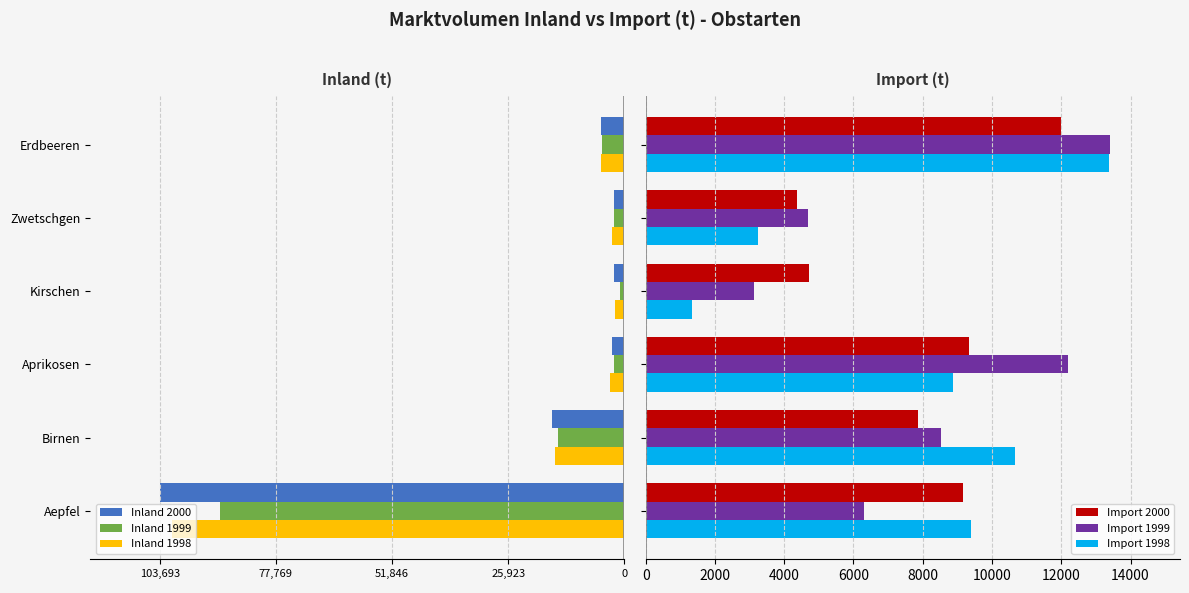

What is the highest value of the Import 1999 series?

13417